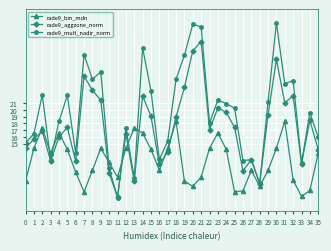

Rank the series at 26 from lowest to highest value.

rade9_bin_mdn, rade9_aggzone_norm, rade9_mult_nadir_norm